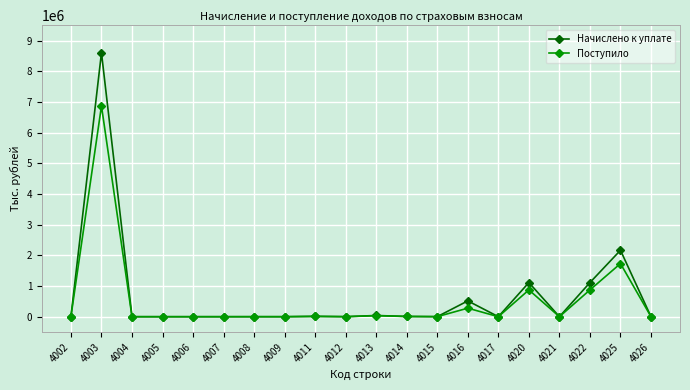

In Поступило, how many points are lower than both neighbors (excluding endpoints)?

6